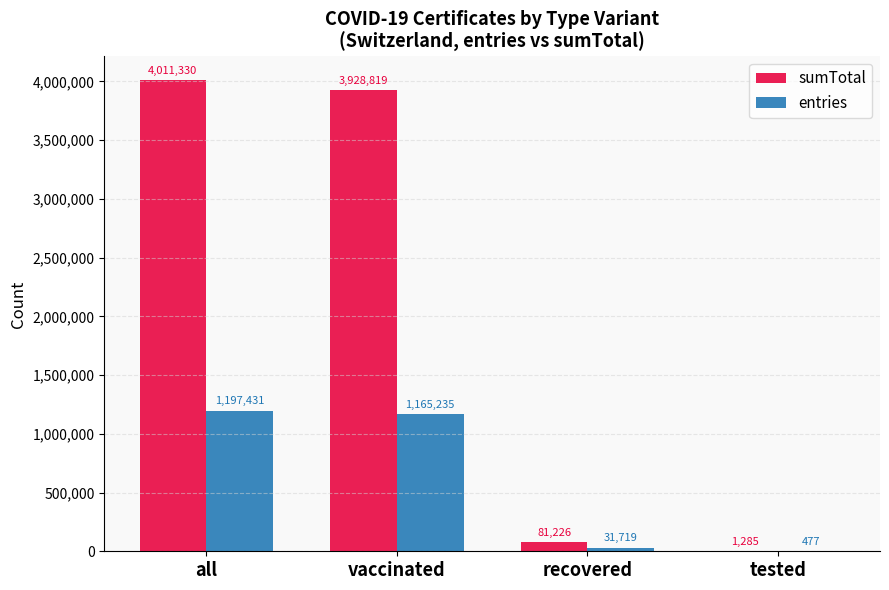

The entries series shows 1165235 at vaccinated. True or false?

True